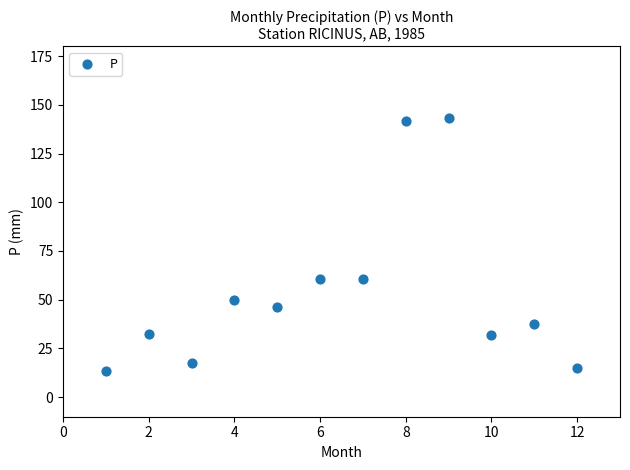

What is the average Y value?

54.2